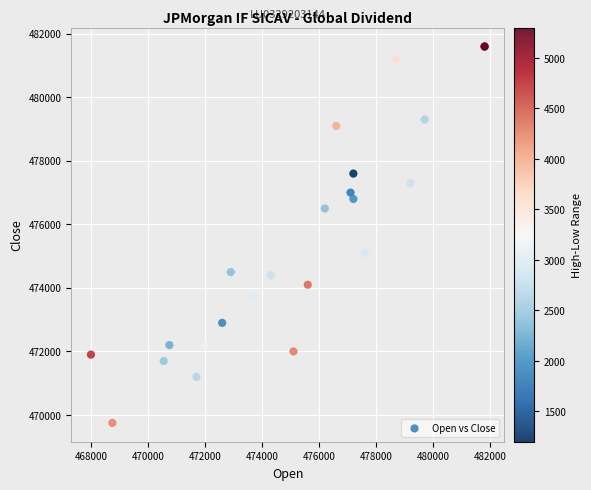

What Y value in the scatter plot is closest to 475675?

475100